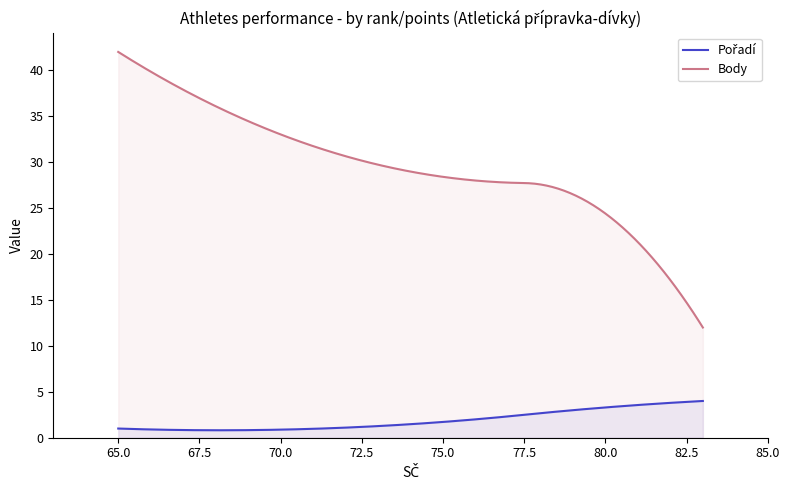

What is the spread (max minus min) of values at 79?

23.5